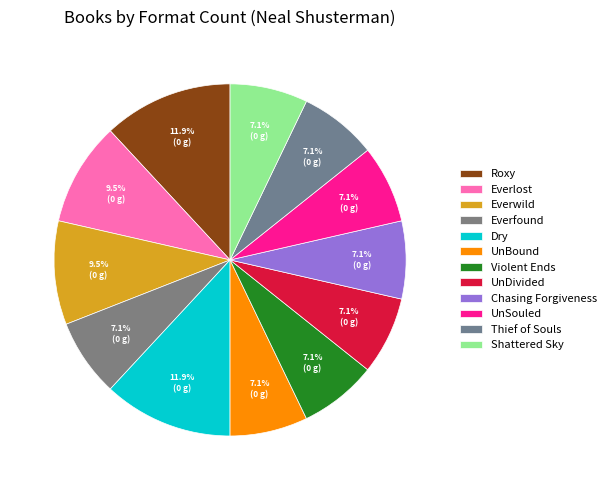

How many slices are in this pie chart?

12